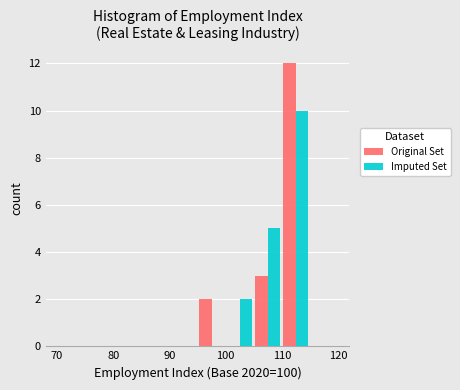

Reading left to right, list every range on the x-axis with the height of the bar of each series over it. The values are not printed on the chart, so give them approximately, as read against the axis.

70 to 75: Original Set=0	Imputed Set=0
75 to 80: Original Set=0	Imputed Set=0
80 to 85: Original Set=0	Imputed Set=0
85 to 90: Original Set=0	Imputed Set=0
90 to 95: Original Set=0	Imputed Set=0
95 to 100: Original Set=2	Imputed Set=0
100 to 105: Original Set=0	Imputed Set=2
105 to 110: Original Set=3	Imputed Set=5
110 to 115: Original Set=12	Imputed Set=10
115 to 120: Original Set=0	Imputed Set=0